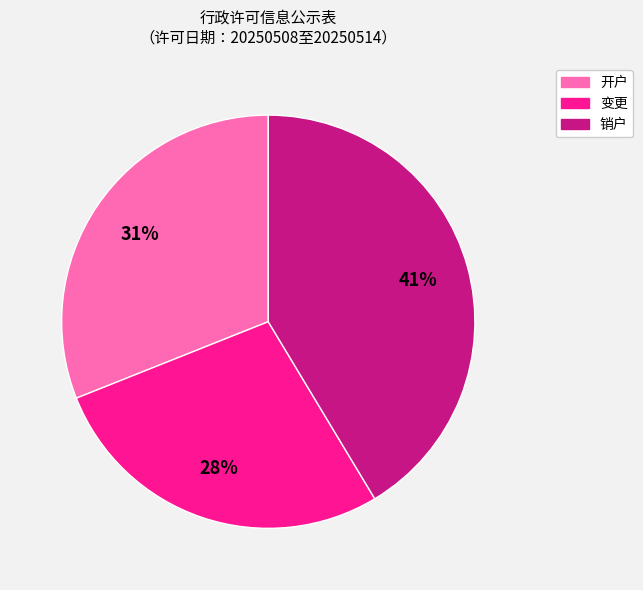

Is it true that 变更 is 28% of the pie?

True